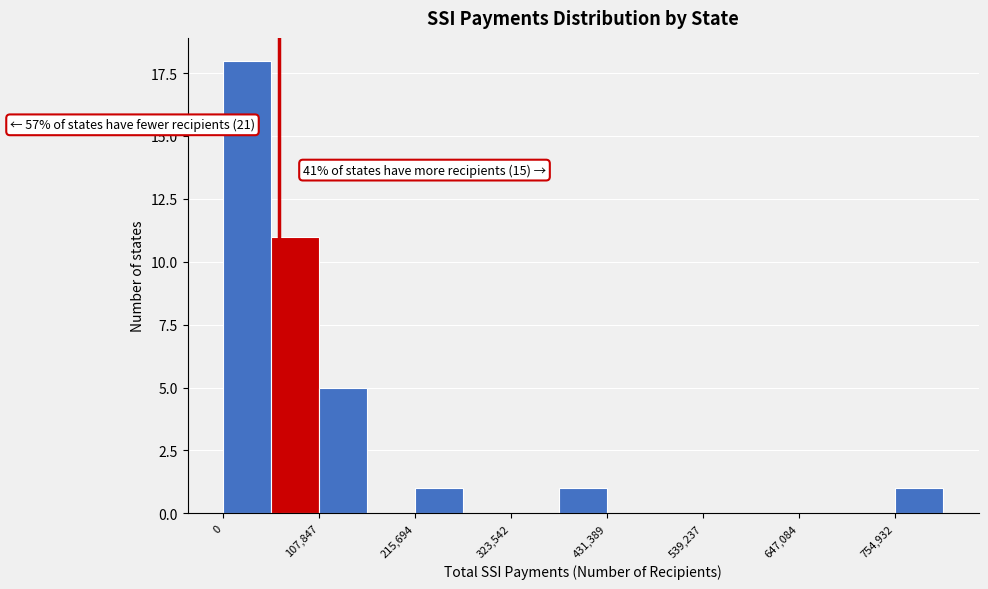

Around what value on the x-axis is the tallest bar? Give the approximate position of its centre, as read against the axis.

20000